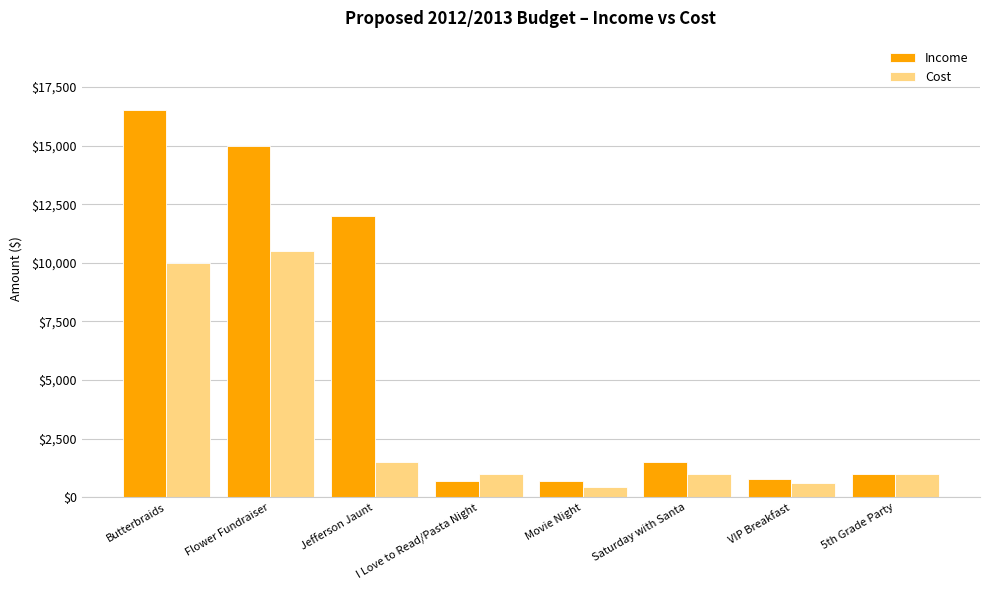

Is the value of Cost at Saturday with Santa greater than the value of Income at Movie Night?

Yes